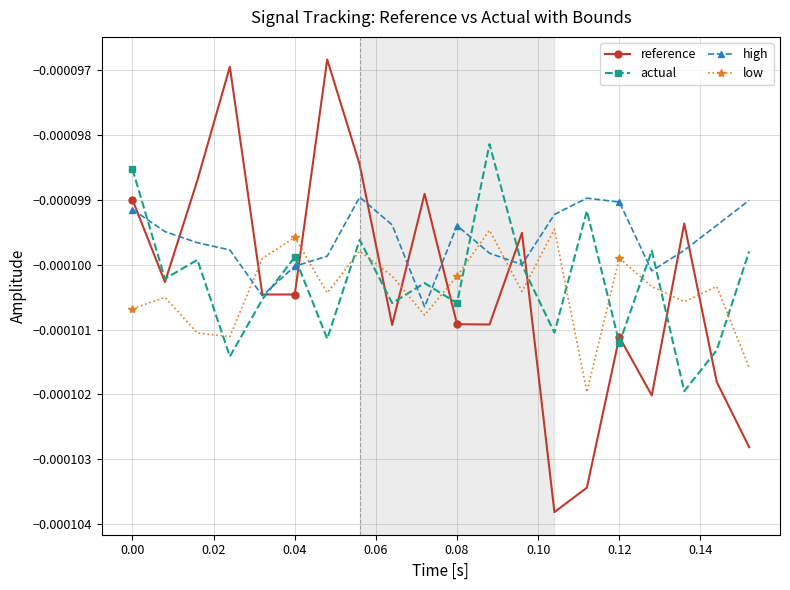

How many categories are shown in the chart?

20